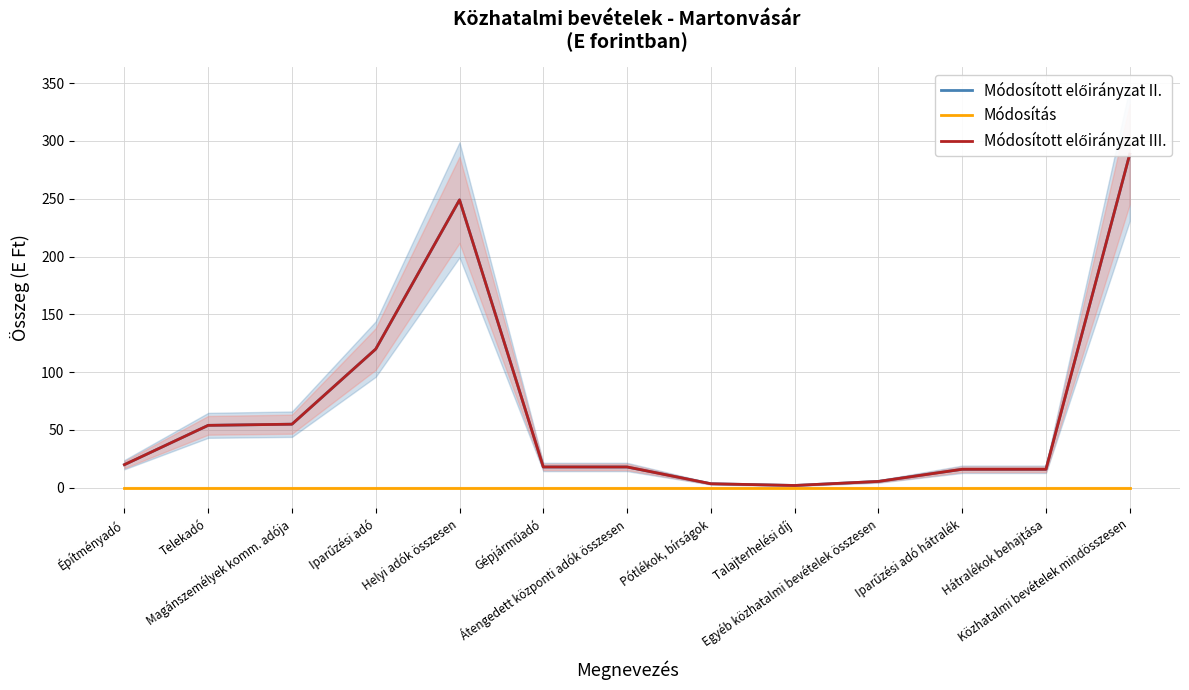

What is the label of the 8th point from the left?

Pótlékok, bírságok